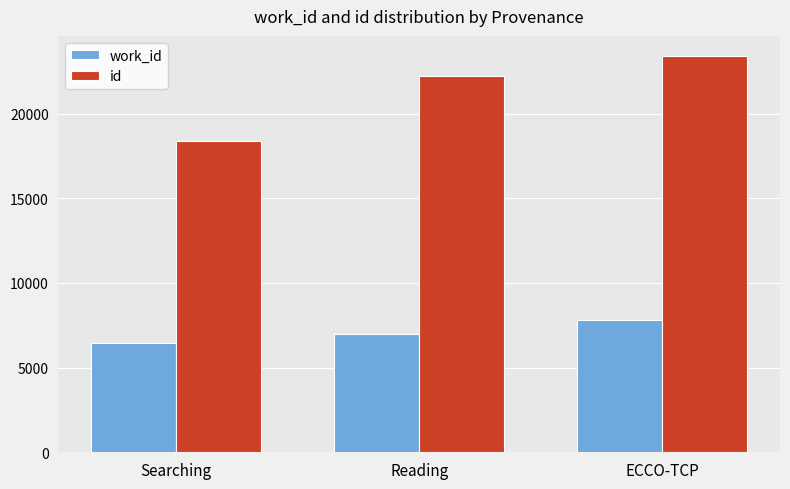

What is the approximate value of id at ECCO-TCP, to the nearest 50?

23400